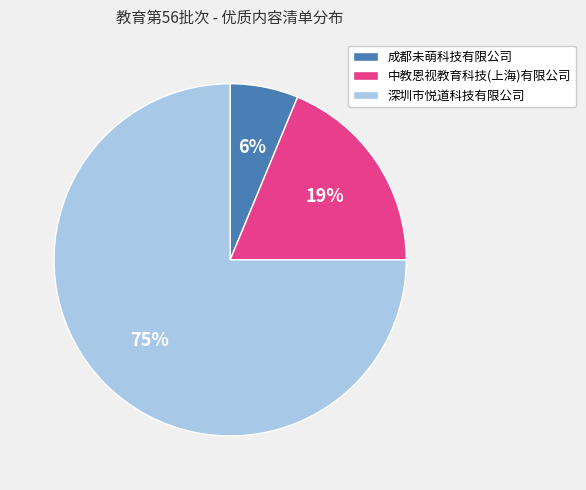

Which category accounts for the majority?

深圳市悦道科技有限公司